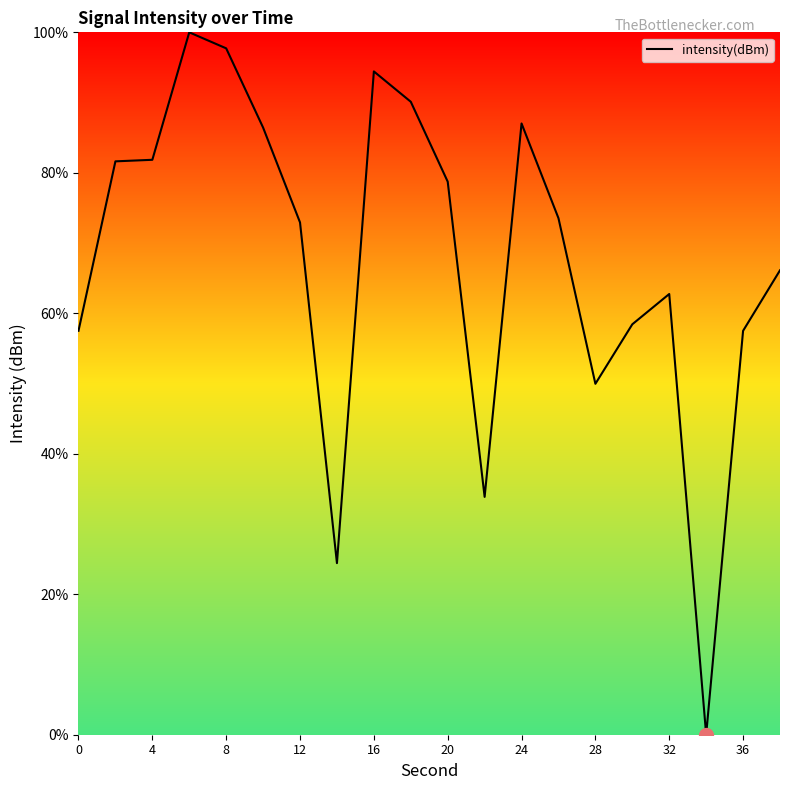

What is the greatest value displayed?

100.0